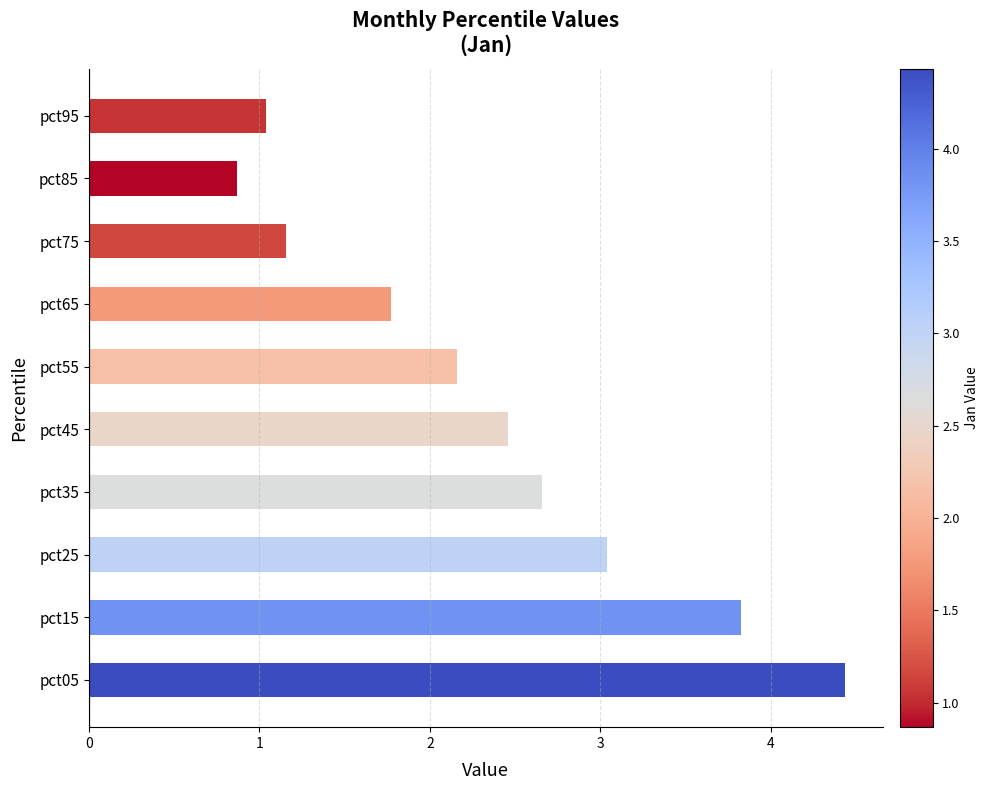

Which label corresponds to the smallest value in the chart?

pct85